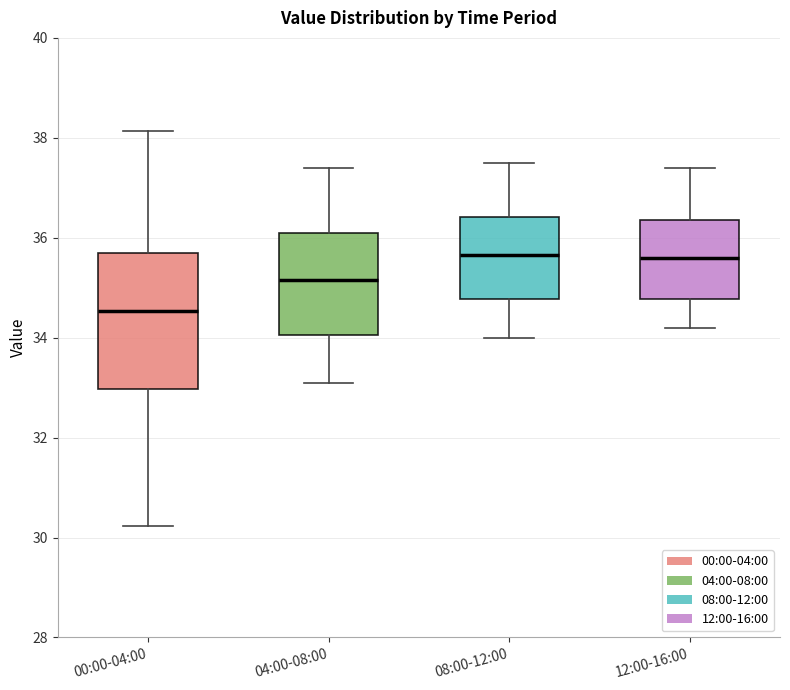

Where does the lower whisker of the box for 12:00-16:00 end on the y-axis? The values are not printed on the chart, so give them approximately, as read against the axis.

34.2